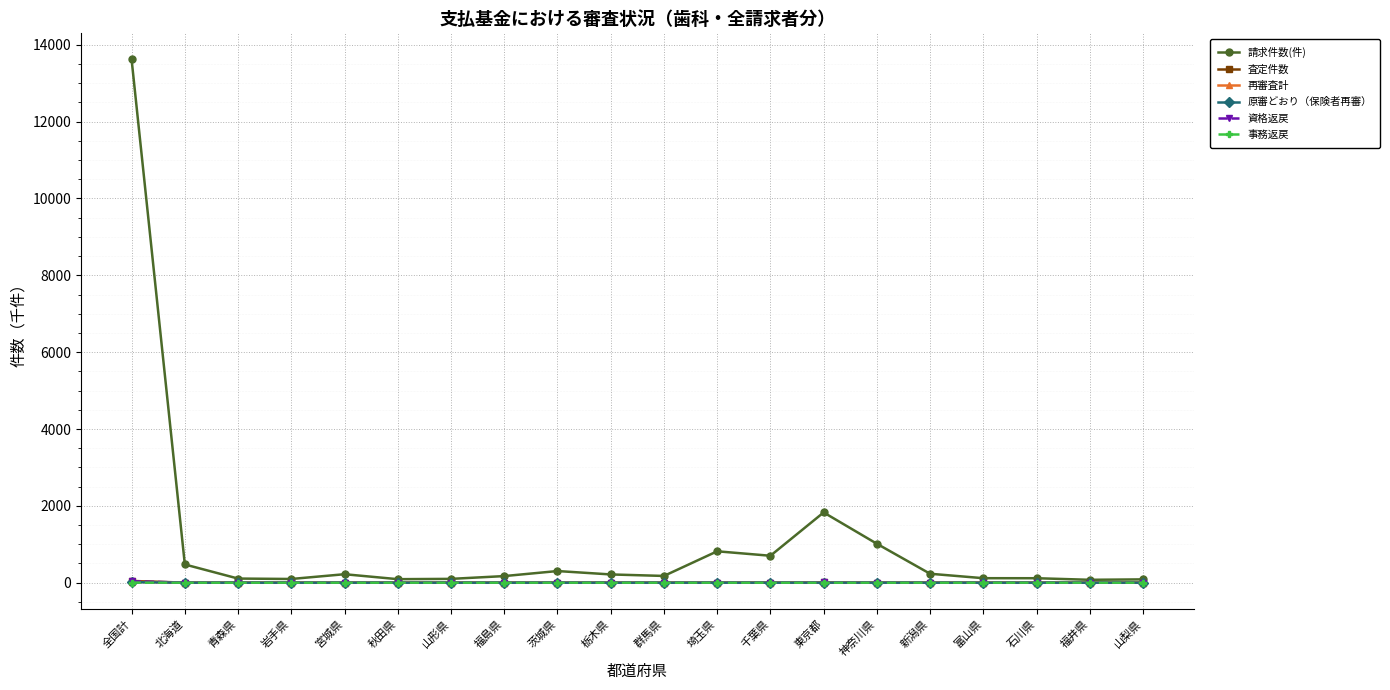

What is the label of the 15th point from the right?

秋田県